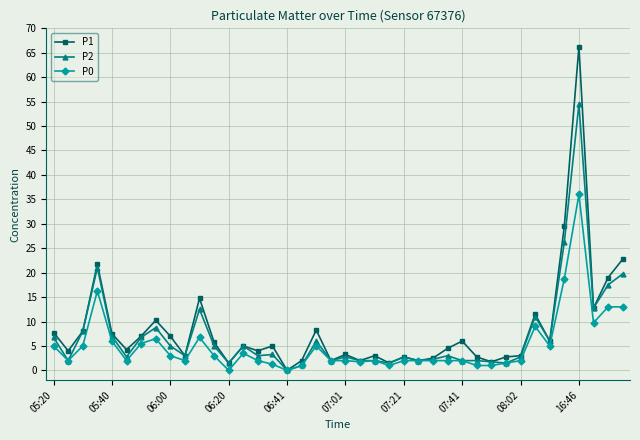

Which series has the widest spread of values?

P1